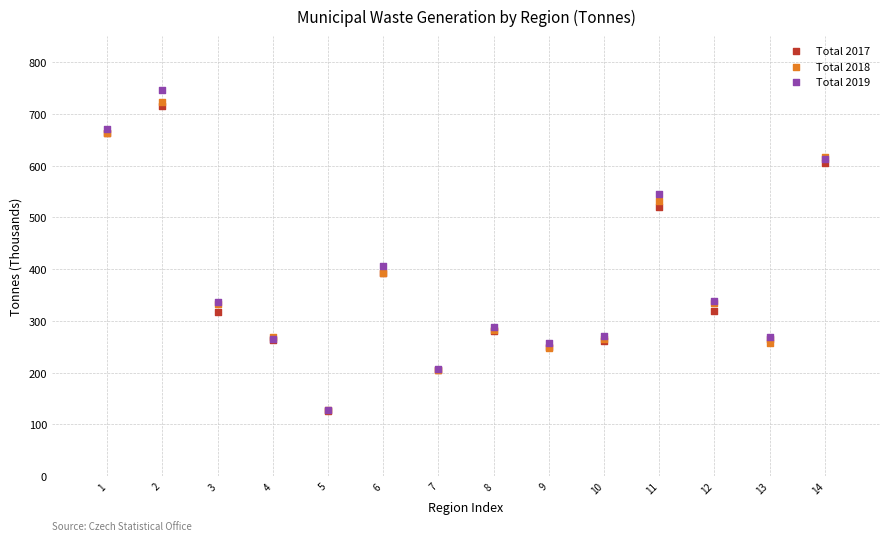

Which series reaches the maximum Y coordinate?

Total 2019